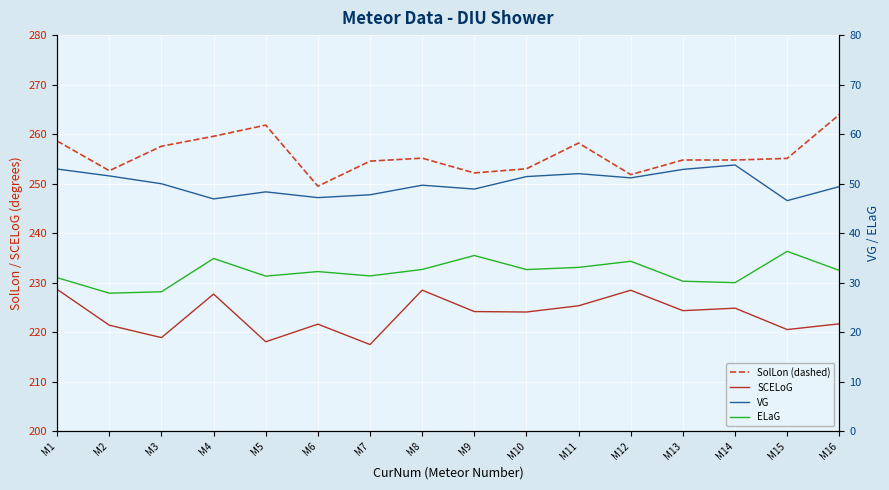

True or false: ELaG has a value of 18.4 at M9.

False